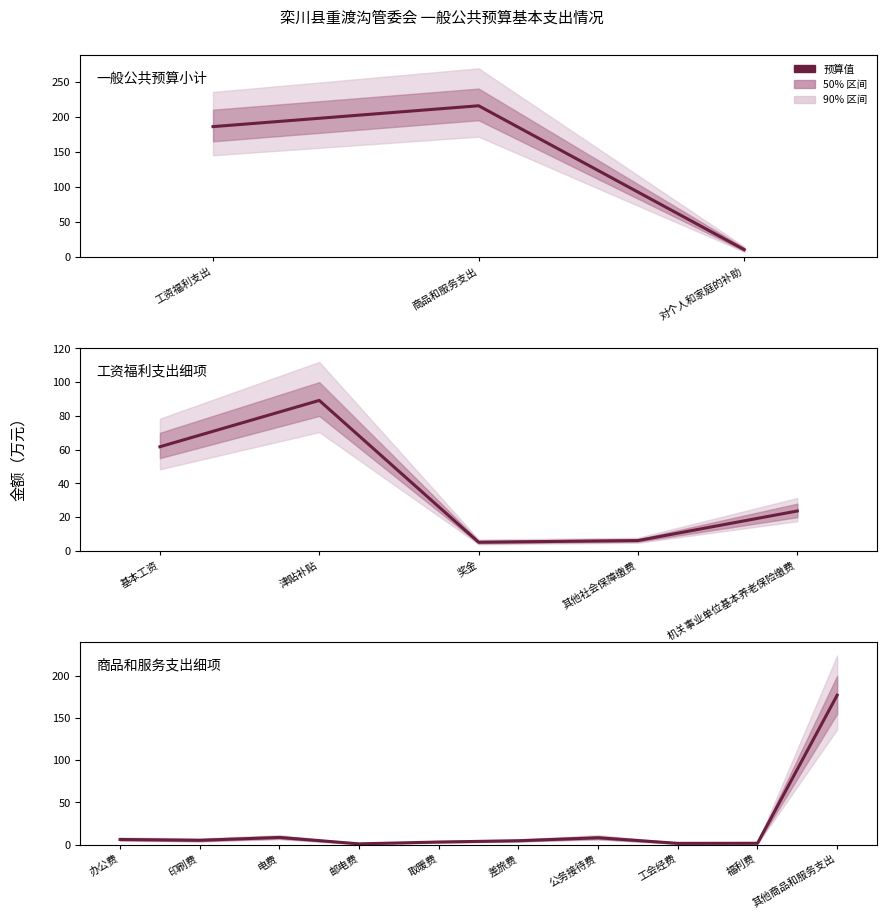

Reading left to right, transcribe all the data shown in this chart.

185.9	215.6	11.0	61.7	89.2	5.2	6.2	23.7	6.0	5.0	8.4	0.8	3.0	4.5	8.0	1.4	1.5	177.0